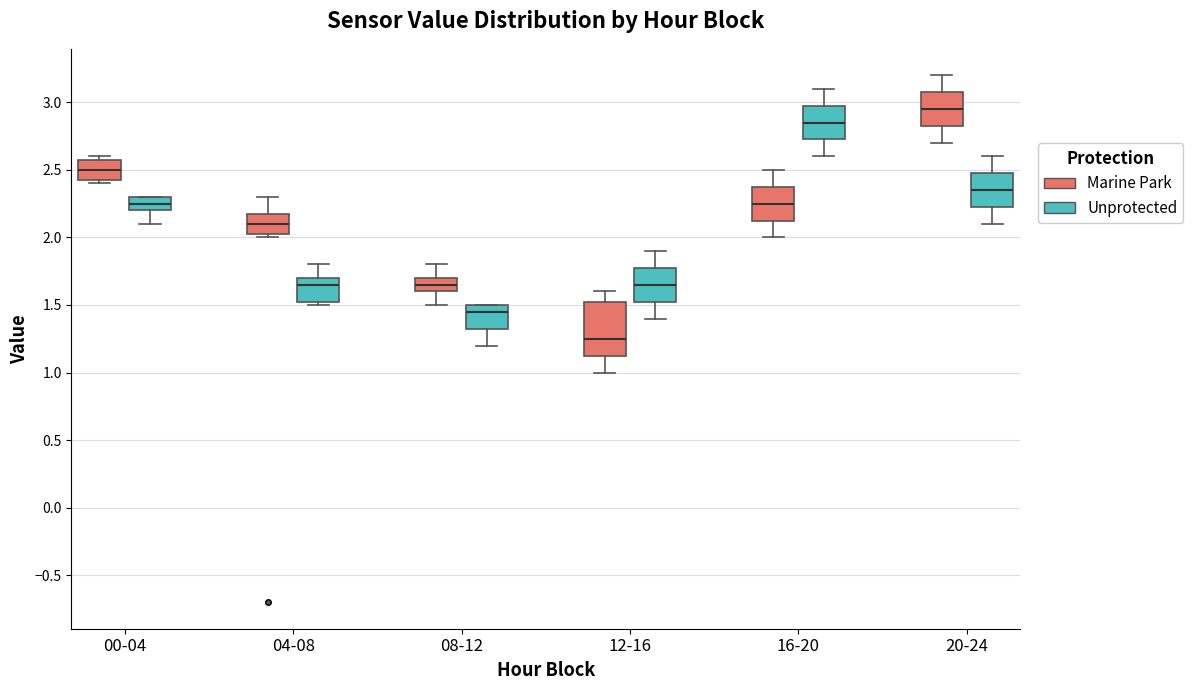

Which box's median line is the lowest?

12-16 (Marine Park)